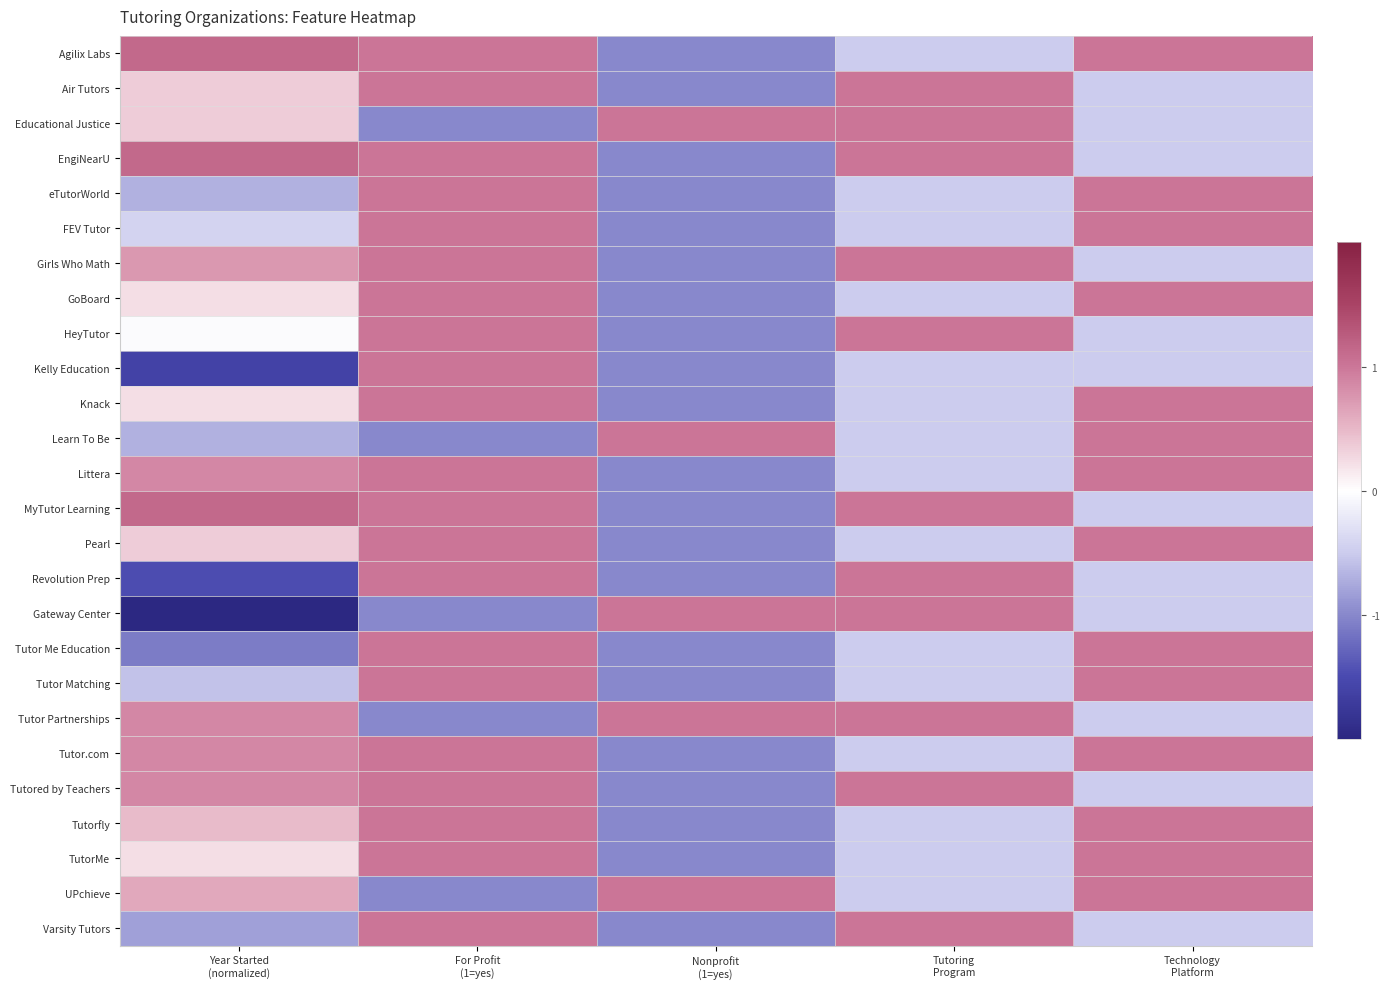

What is the difference between the highest and lowest values at For Profit
(1=yes)?

2.0